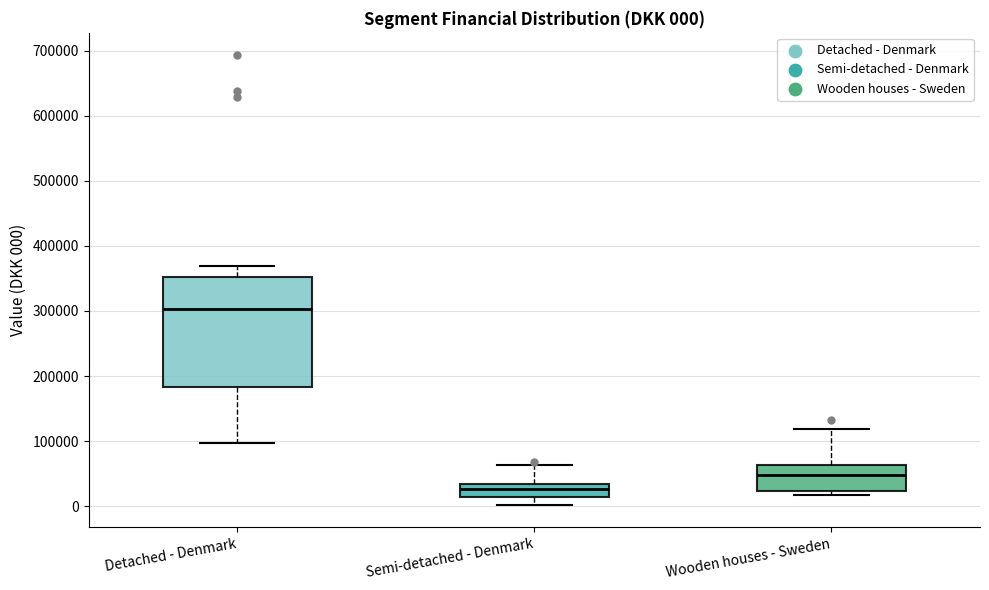

Which box is the tallest, from its lower edge to its upper edge?

Detached - Denmark